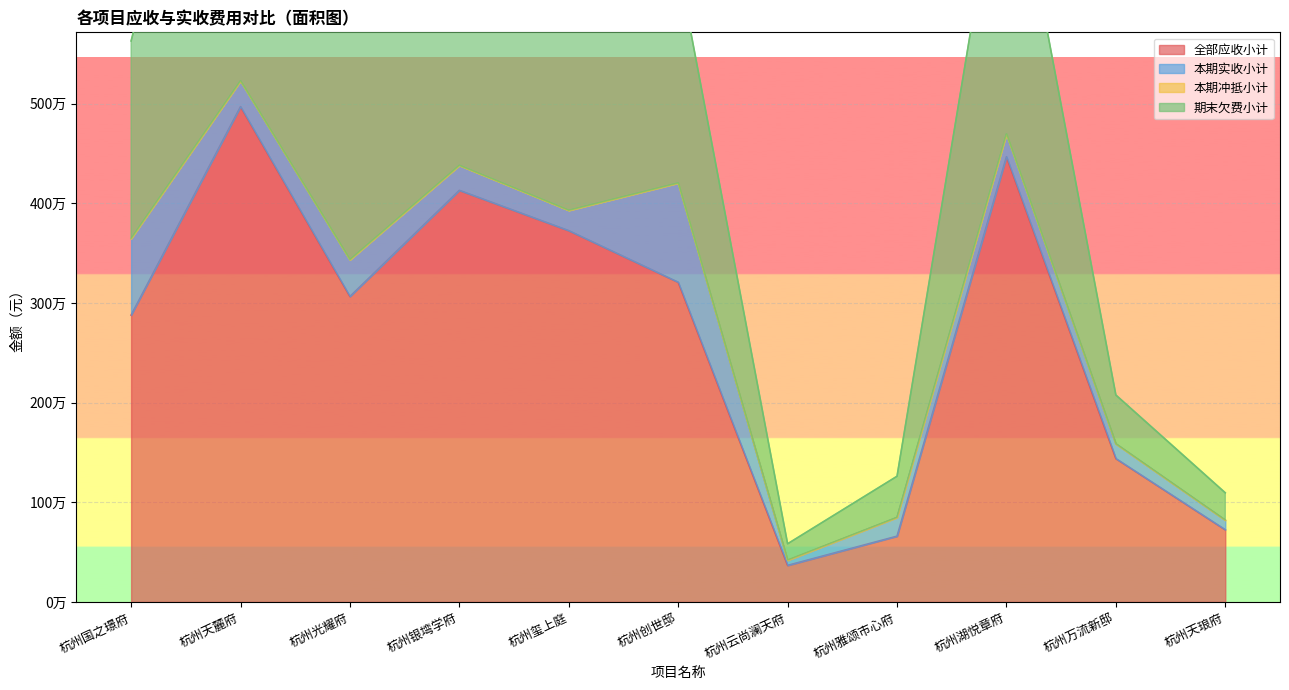

True or false: 期末欠费小计 has a value of 4304667.2 at 杭州天麓府.

False